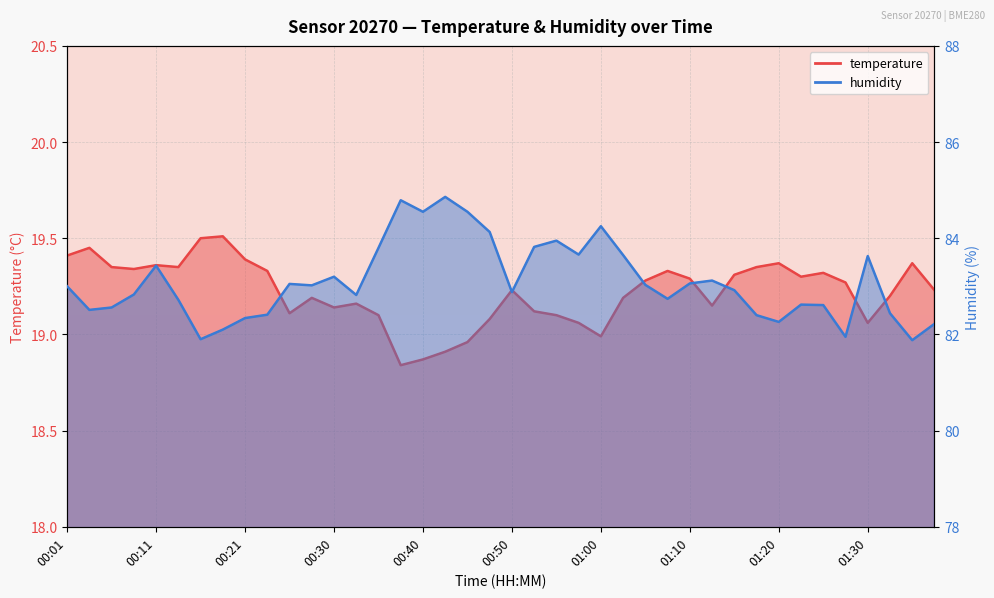

How many data points in temperature are above 19?

35